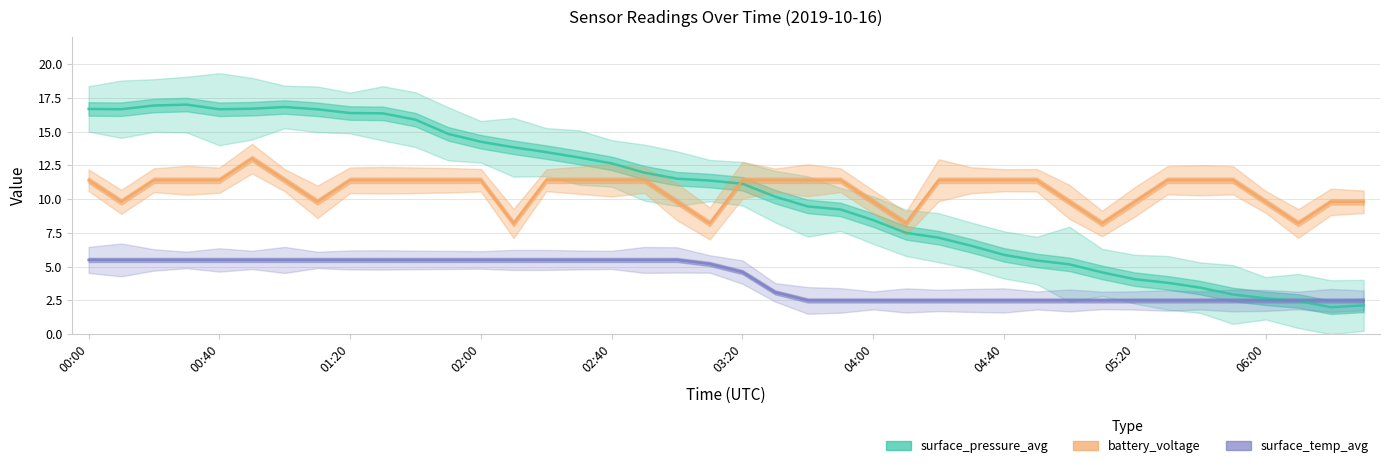

What is the maximum value shown in the chart?

17.0